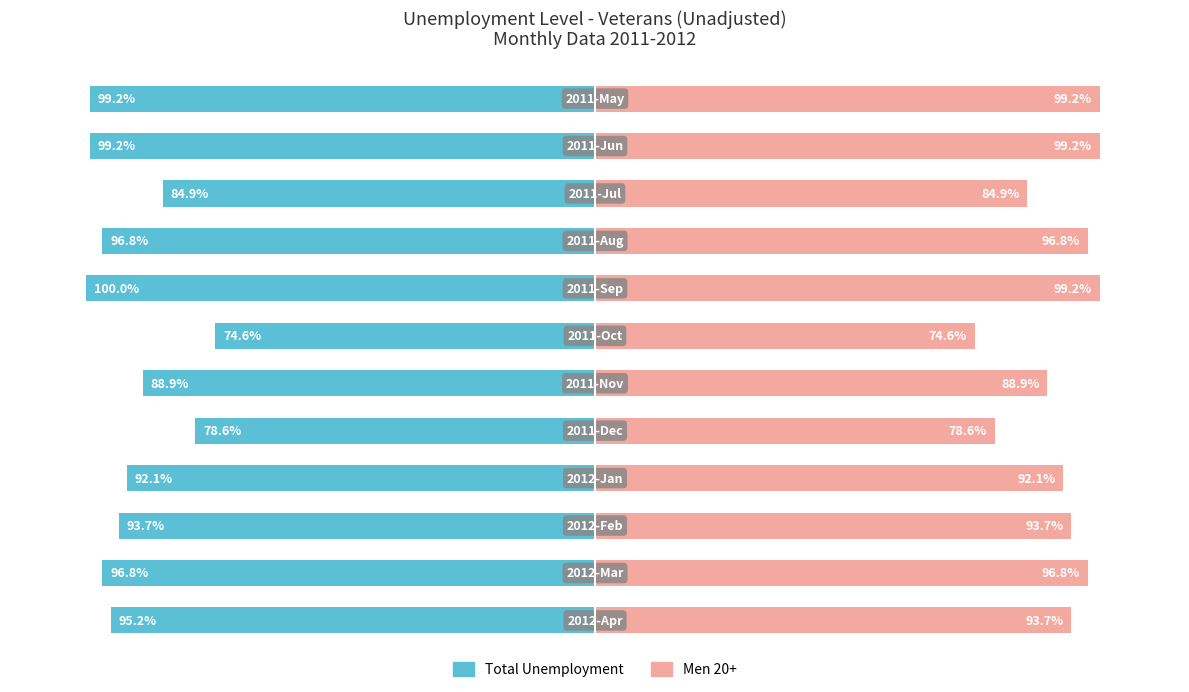

Reading left to right, transcribe all the data shown in this chart.

Total Unemployment: 0=-95.2	1=-96.8	2=-93.7	3=-92.1	4=-78.6	5=-88.9	6=-74.6	7=-100.0	8=-96.8	9=-84.9	10=-99.2	11=-99.2
Men 20+: 0=93.7	1=96.8	2=93.7	3=92.1	4=78.6	5=88.9	6=74.6	7=99.2	8=96.8	9=84.9	10=99.2	11=99.2